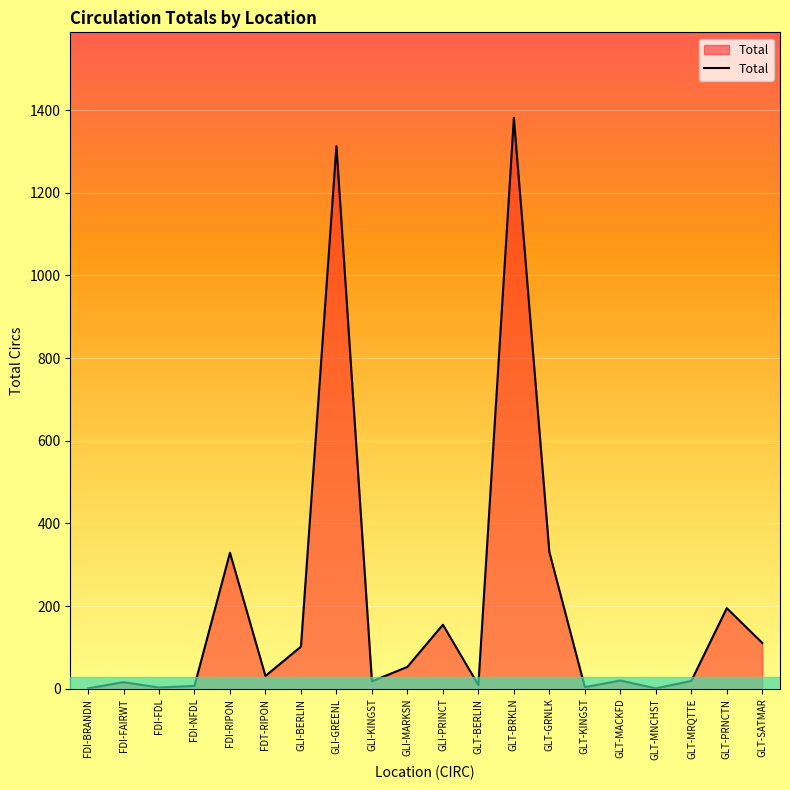

How many lines are shown in the chart?

1